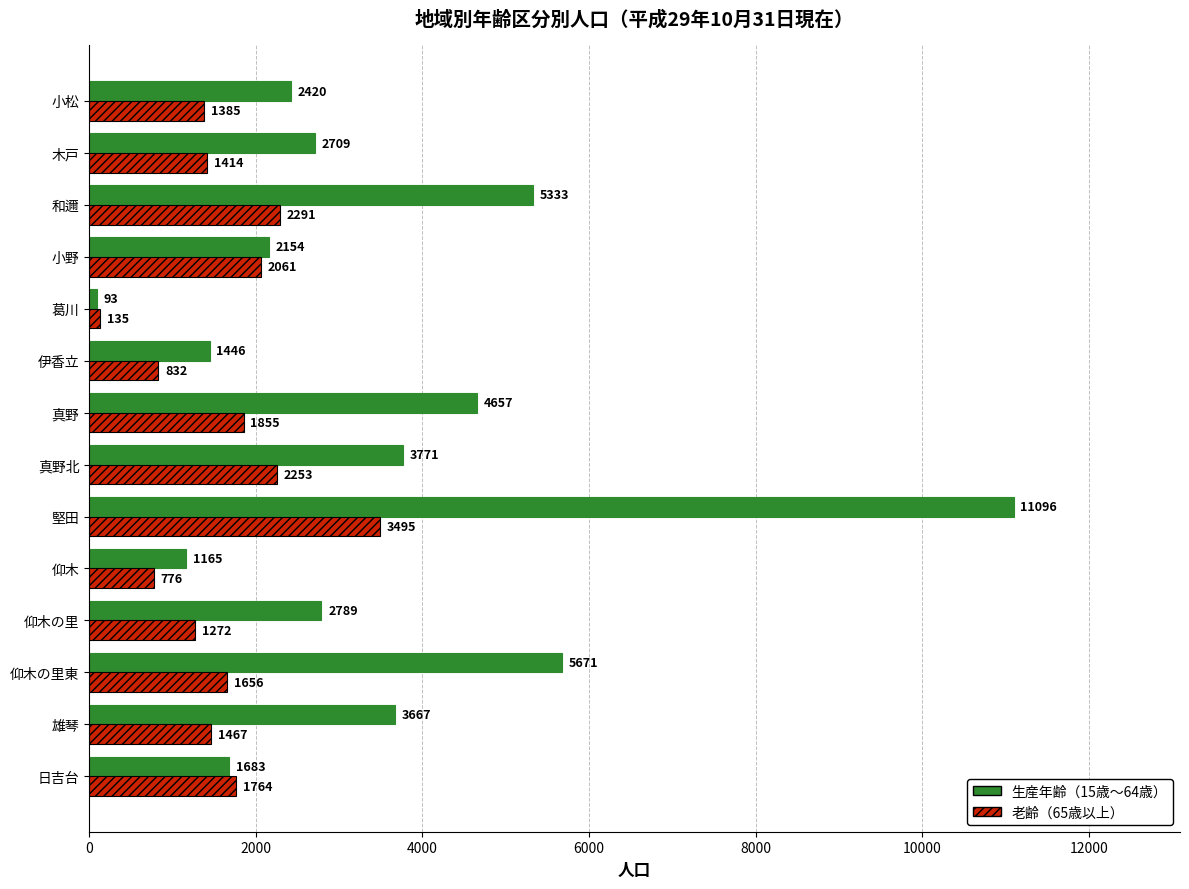

True or false: 生産年齢（15歳〜64歳） has a value of 5671 at 仰木の里東.

True